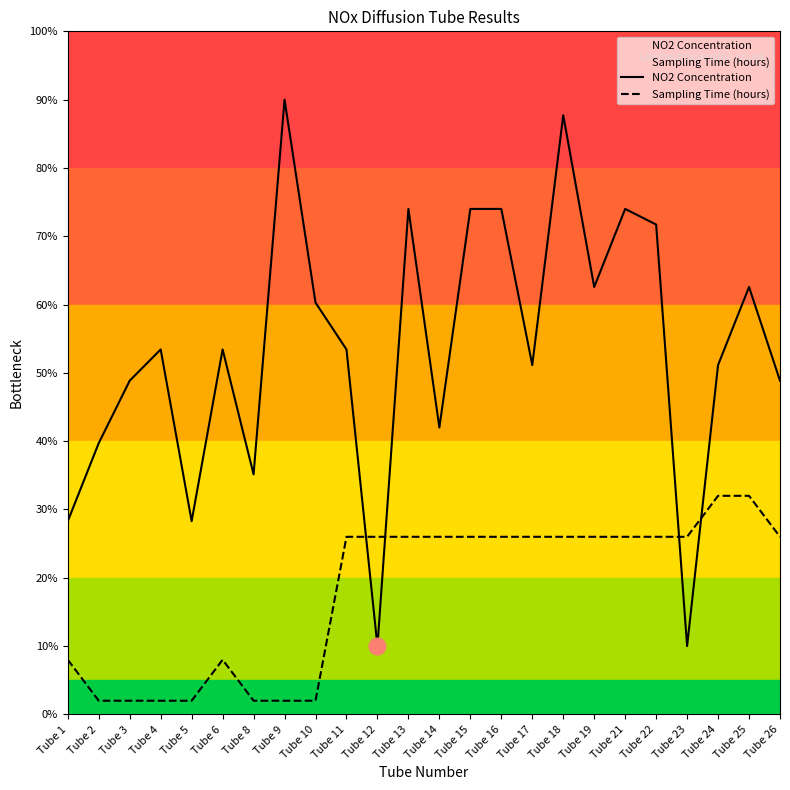

Does the chart display data point markers on the line(s)?

No